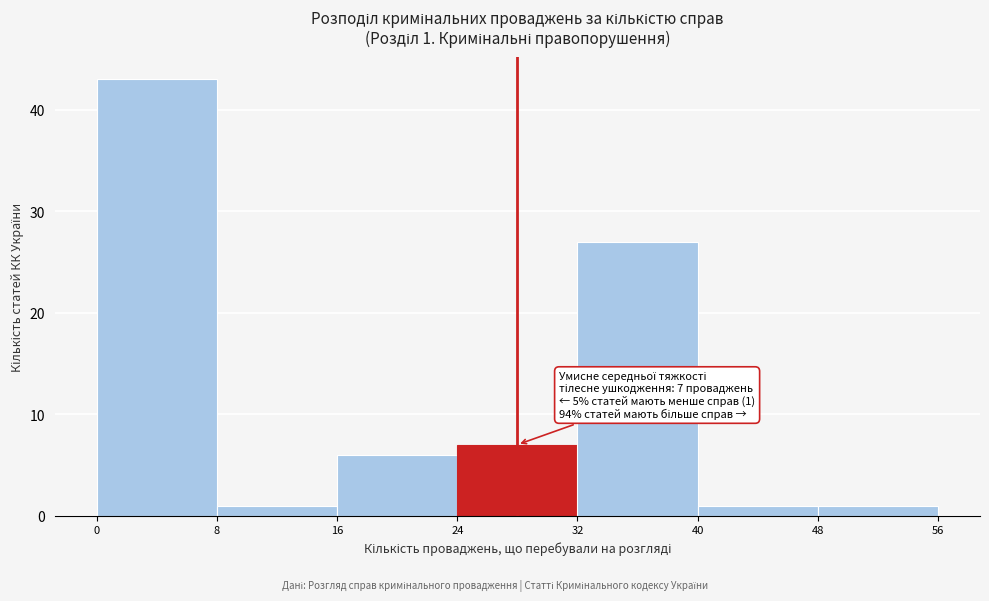

Over which range of the x-axis is the bar tallest?

0 to 8